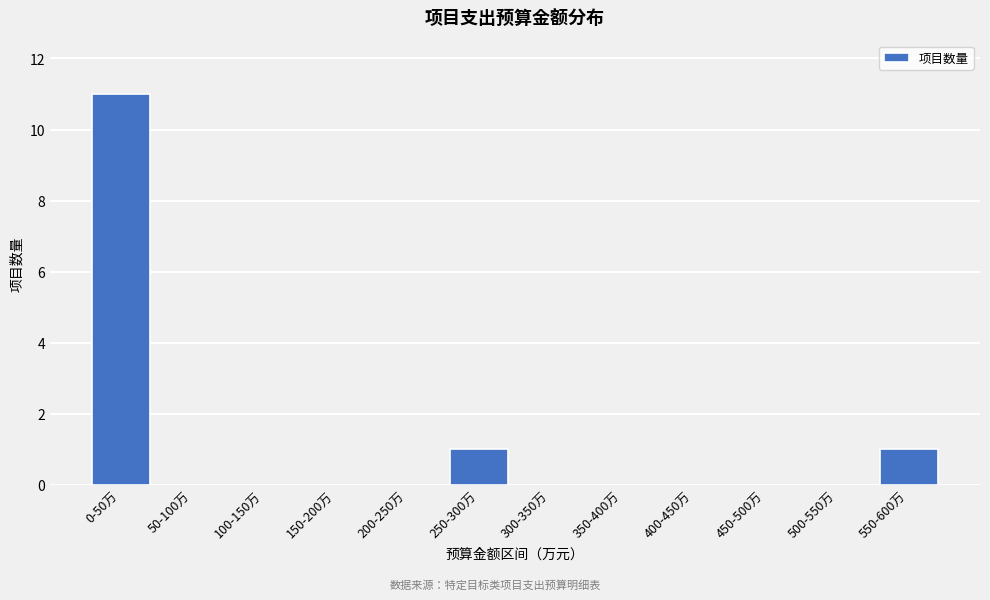

Reading right to left, what are all the values shown in this chart?

550-600万=1	500-550万=0	450-500万=0	400-450万=0	350-400万=0	300-350万=0	250-300万=1	200-250万=0	150-200万=0	100-150万=0	50-100万=0	0-50万=11